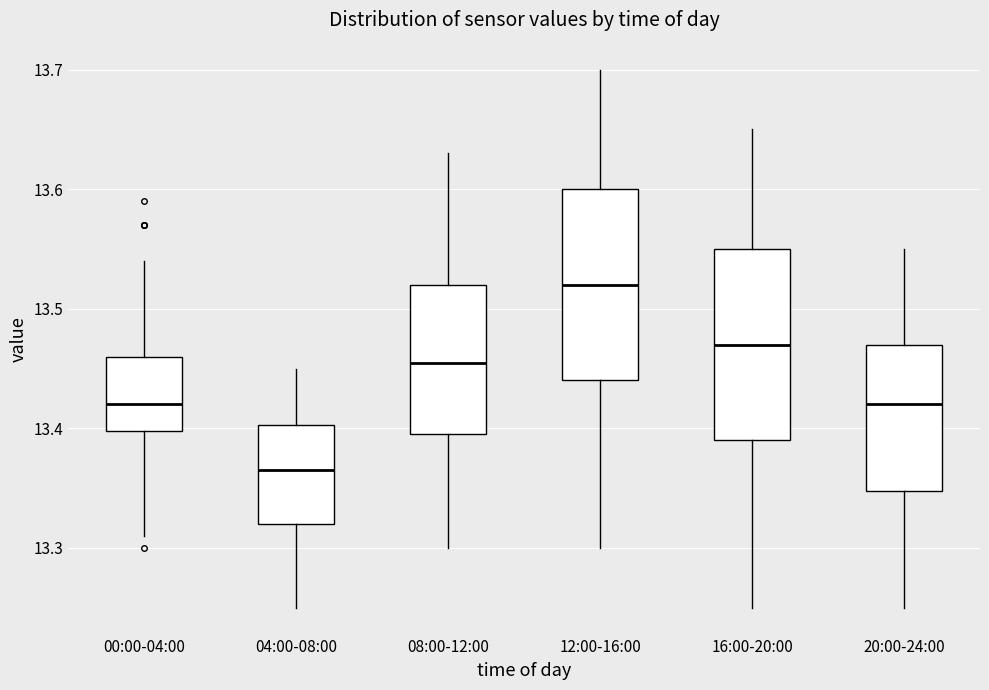

Reading left to right, read every box against the y-axis: the position of its median line, the range the box covers, and the ends of its whiskers. The values are not printed on the chart, so give them approximately, as read against the axis.

00:00-04:00: median 13.42, box 13.40 to 13.46, whiskers 13.31 to 13.54
04:00-08:00: median 13.37, box 13.32 to 13.40, whiskers 13.25 to 13.45
08:00-12:00: median 13.46, box 13.40 to 13.52, whiskers 13.30 to 13.63
12:00-16:00: median 13.52, box 13.44 to 13.60, whiskers 13.30 to 13.70
16:00-20:00: median 13.47, box 13.39 to 13.55, whiskers 13.25 to 13.65
20:00-24:00: median 13.42, box 13.35 to 13.47, whiskers 13.25 to 13.55